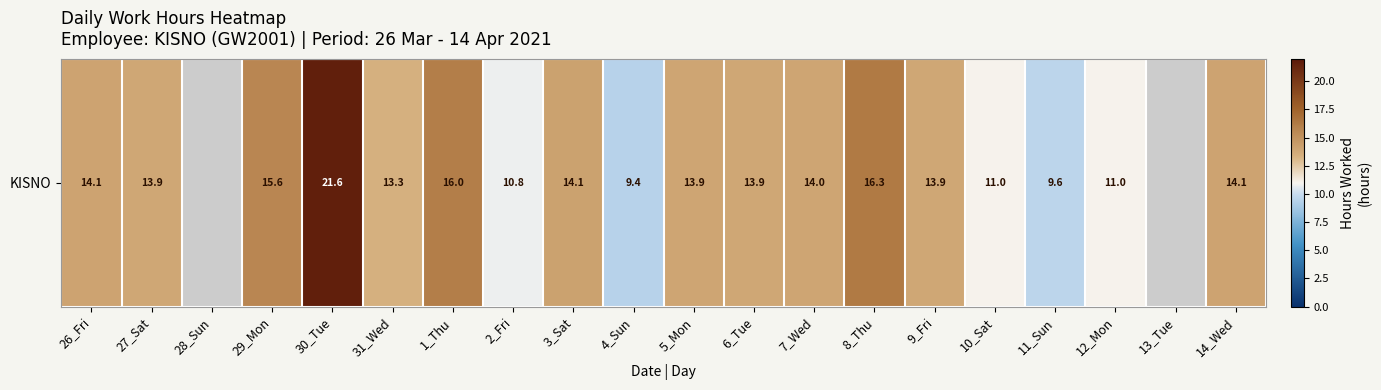

Which label corresponds to the largest value in the chart?

30_Tue